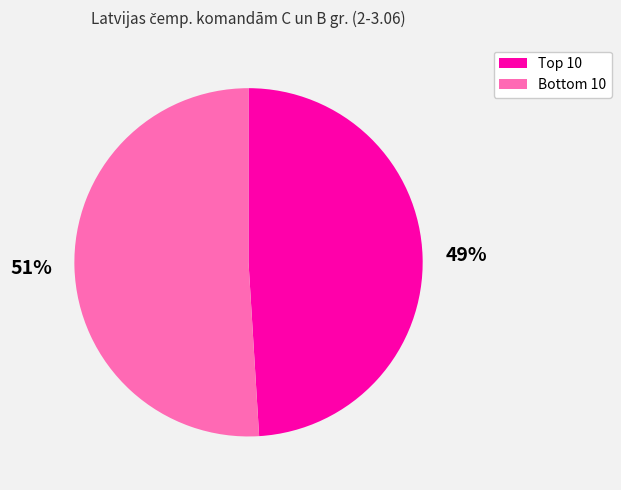

To the nearest percent, what is the average slice percentage?

50%